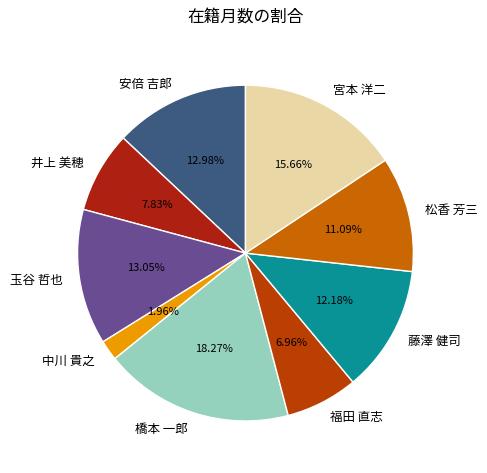

Is the sum of 玉谷 哲也 and 福田 直志 greater than half?

No